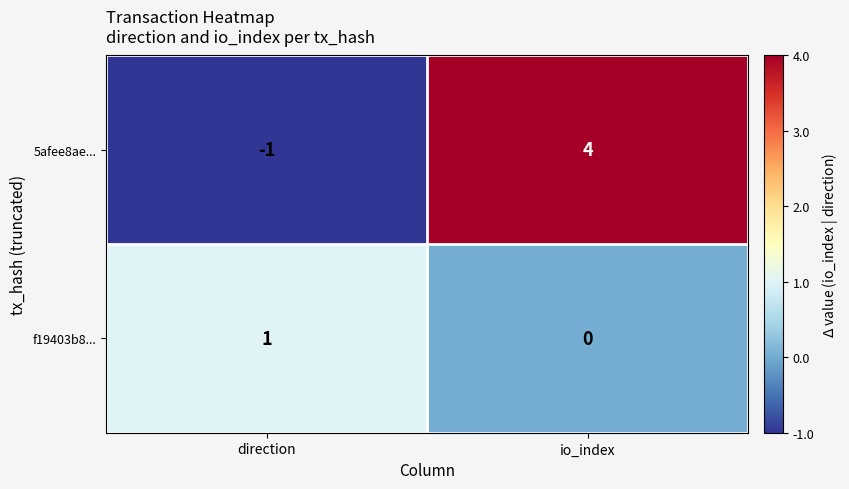

How many distinct data groups are displayed?

2